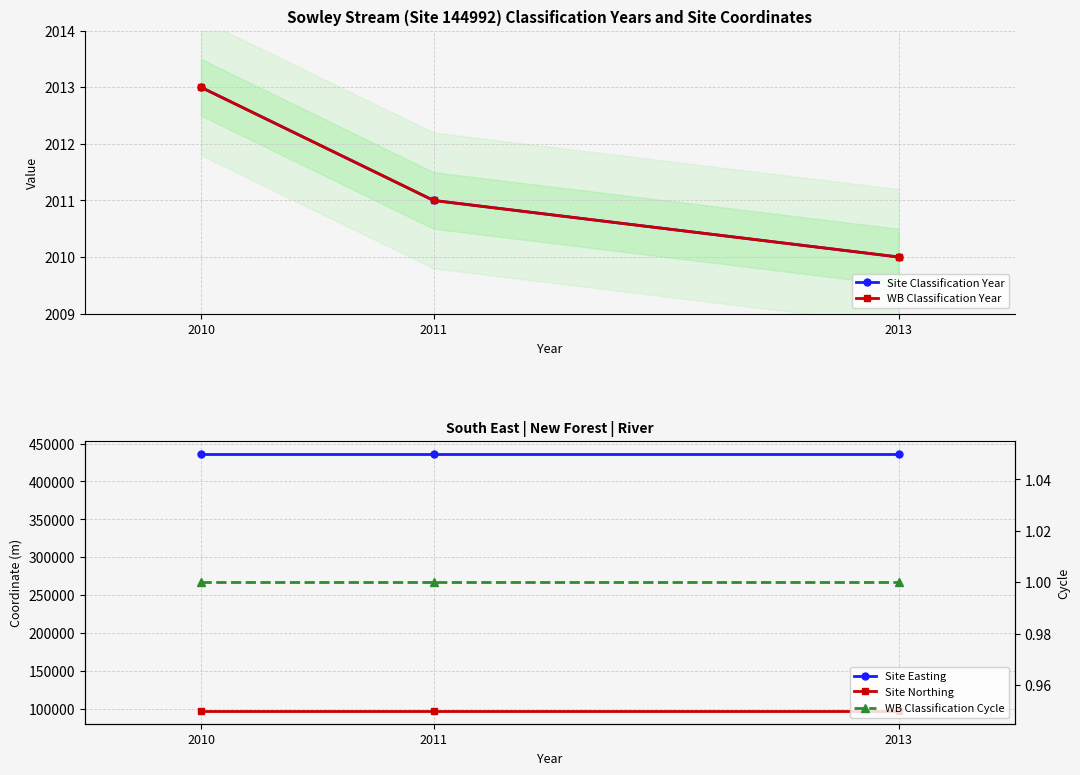

What is the average value of the Site Northing series?

97620